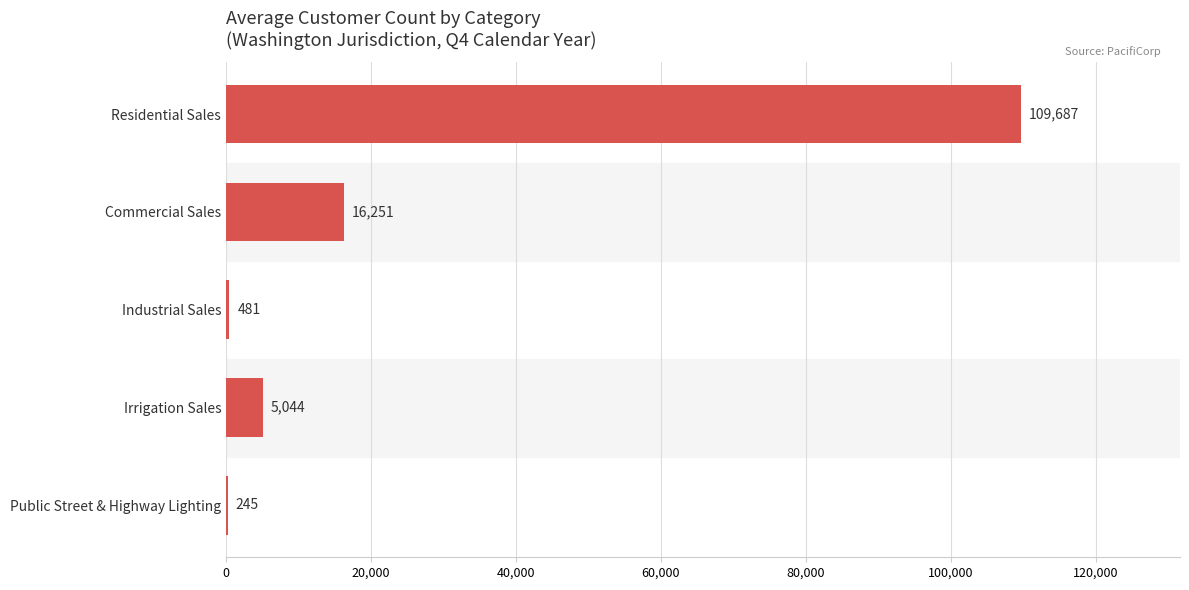

What is the sum of the values at Public Street & Highway Lighting and Residential Sales?

109932